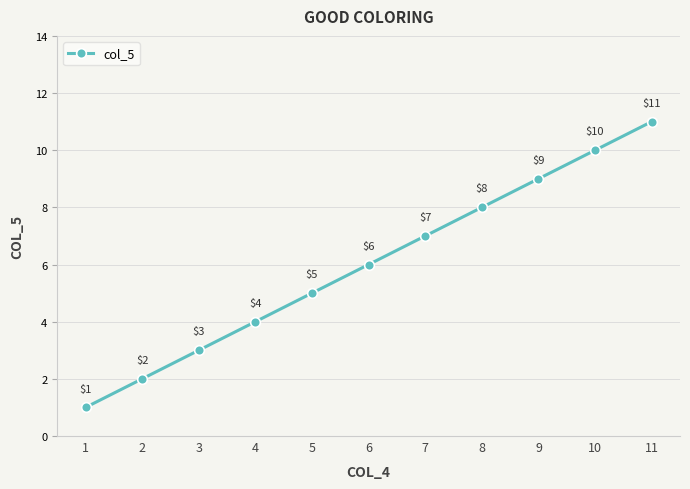

The chart shows a value of 14 at 10. True or false?

False